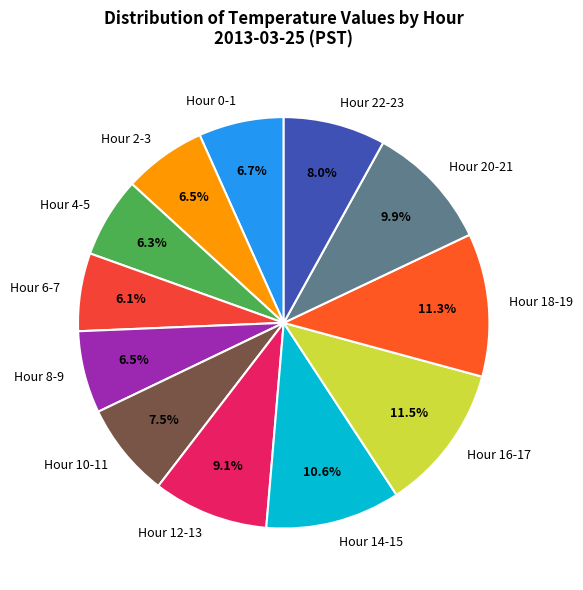

Between Hour 20-21 and Hour 22-23, which is larger?

Hour 20-21